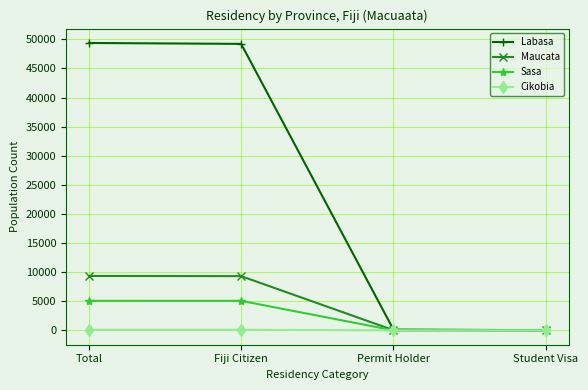

Which series has the largest total across all categories?

Labasa